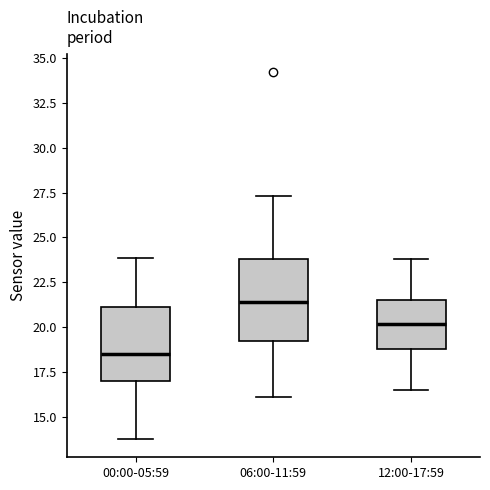

Where does the median line of the box for 06:00-11:59 sit on the y-axis? The values are not printed on the chart, so give them approximately, as read against the axis.

21.5